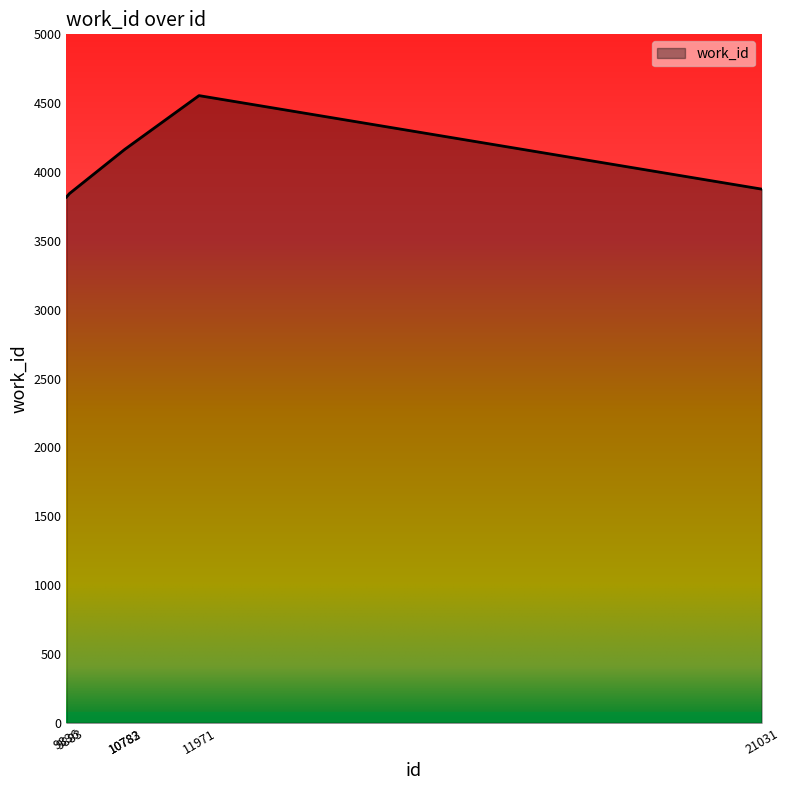

What is the minimum value shown in the chart?

3818